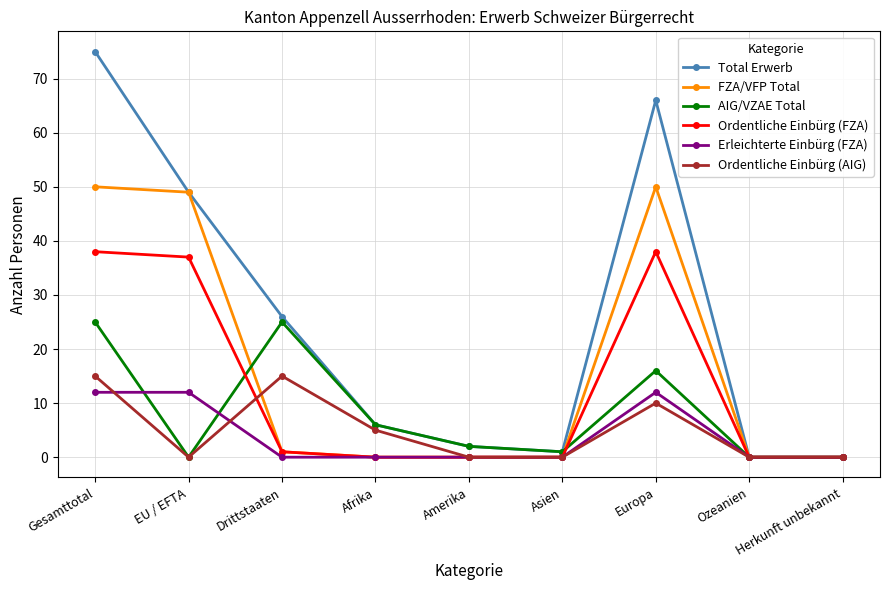

What is the highest value of the FZA/VFP Total series?

50